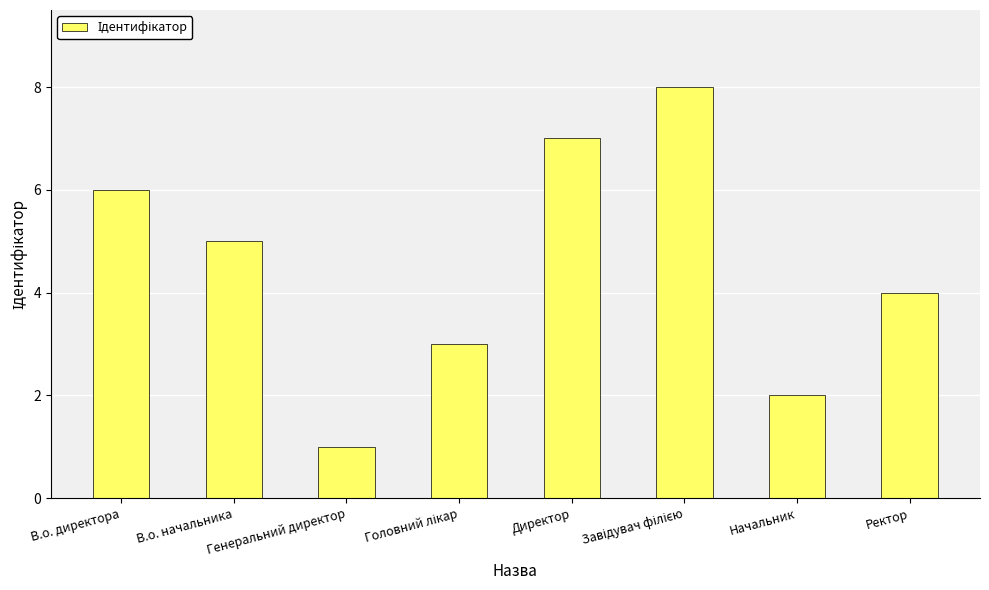

Which category has the lowest value across all series?

Генеральний директор